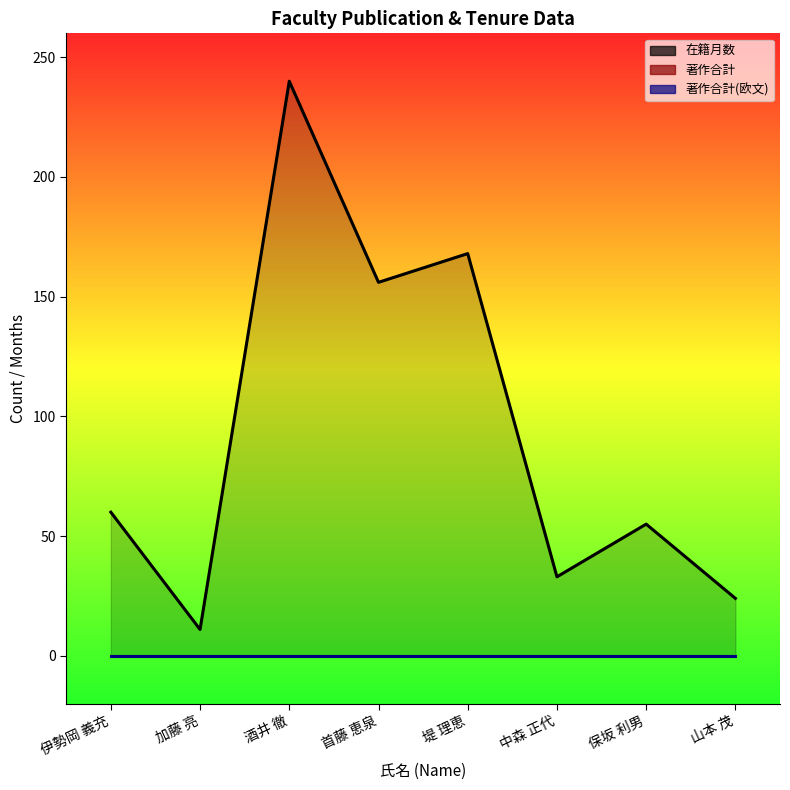

What are all the series names shown in the legend?

在籍月数, 著作合計, 著作合計(欧文)